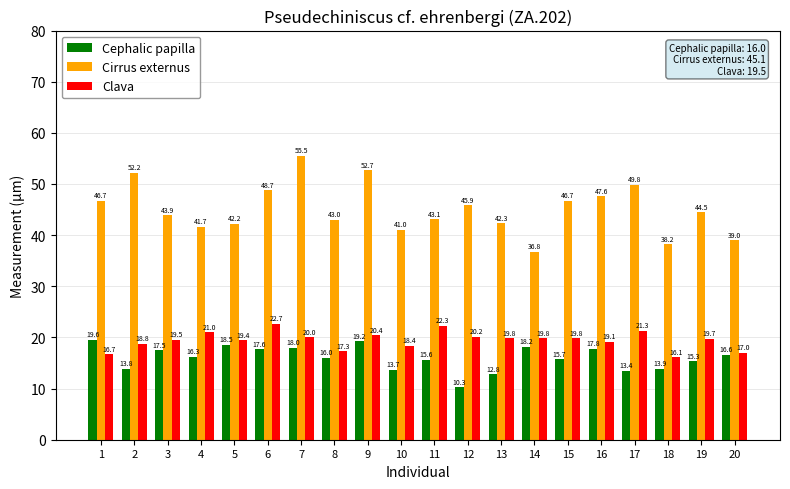

The Cirrus externus series shows 36.8 at 14. True or false?

True